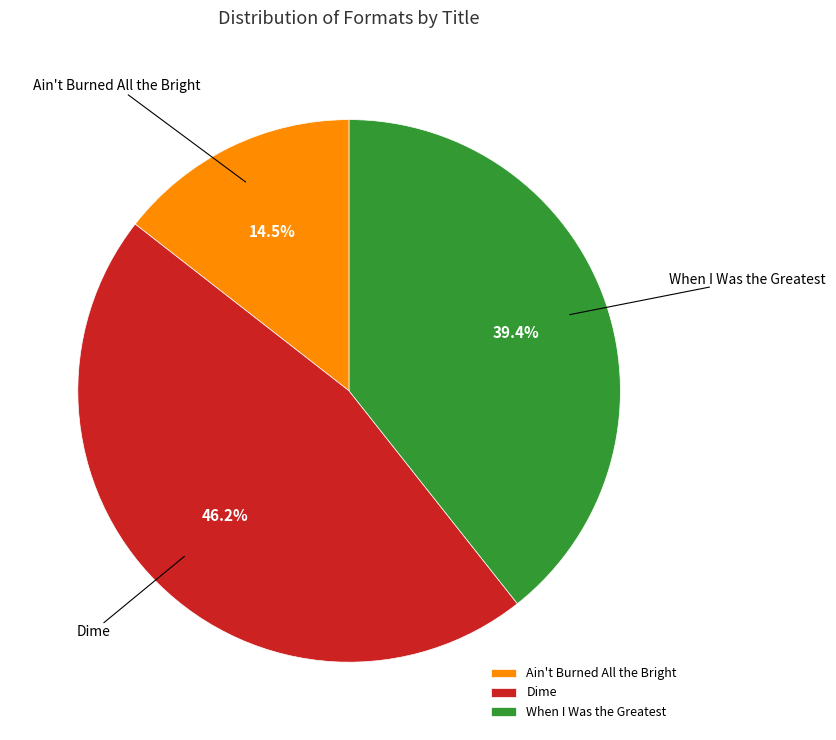

Is there a majority slice in this chart?

No